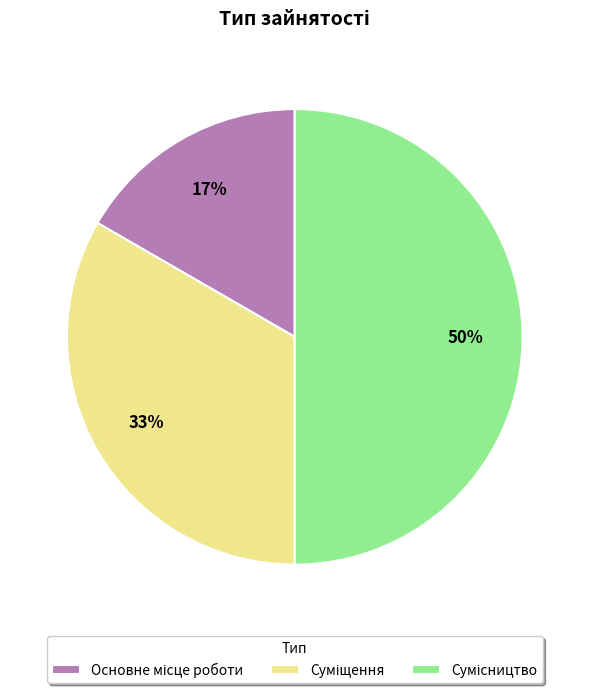

To the nearest percent, what is the average slice percentage?

33%